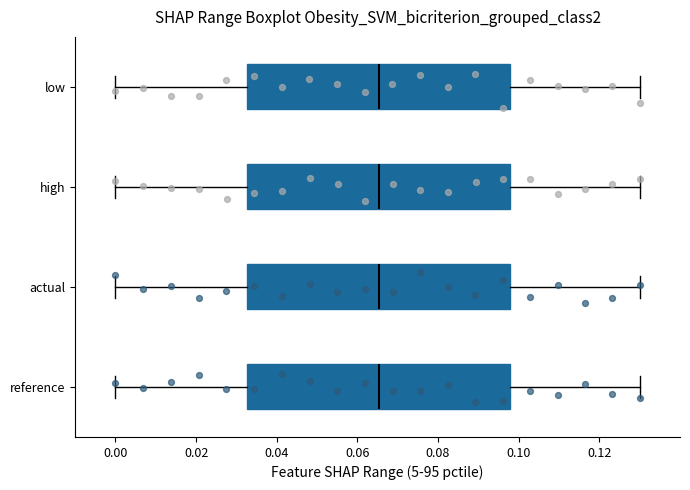

Where is the left edge of the box for low on the x-axis? The values are not printed on the chart, so give them approximately, as read against the axis.

0.032